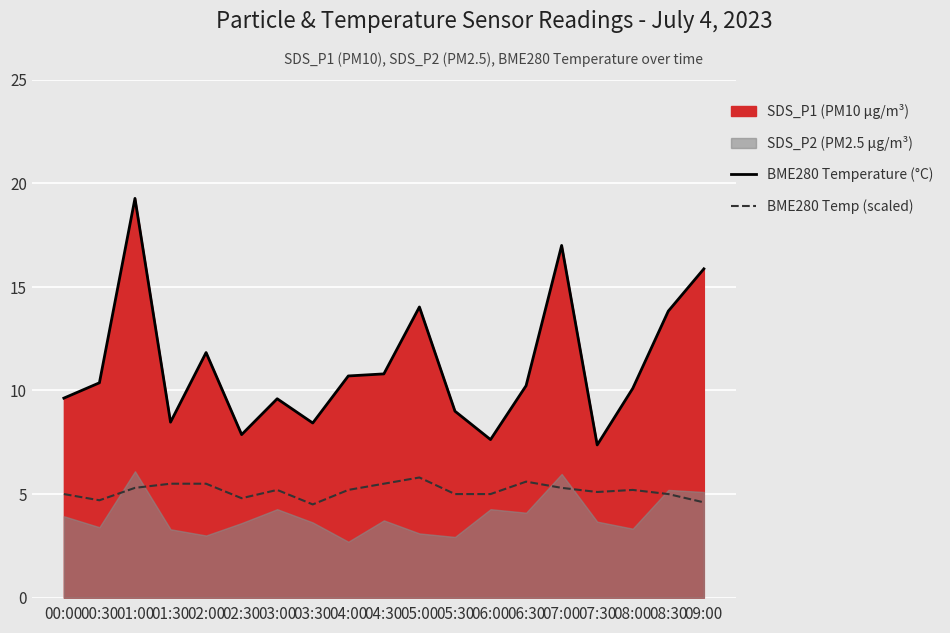

True or false: BME280 Temperature (°C) and BME280 Temp (scaled) cross at least once.

False